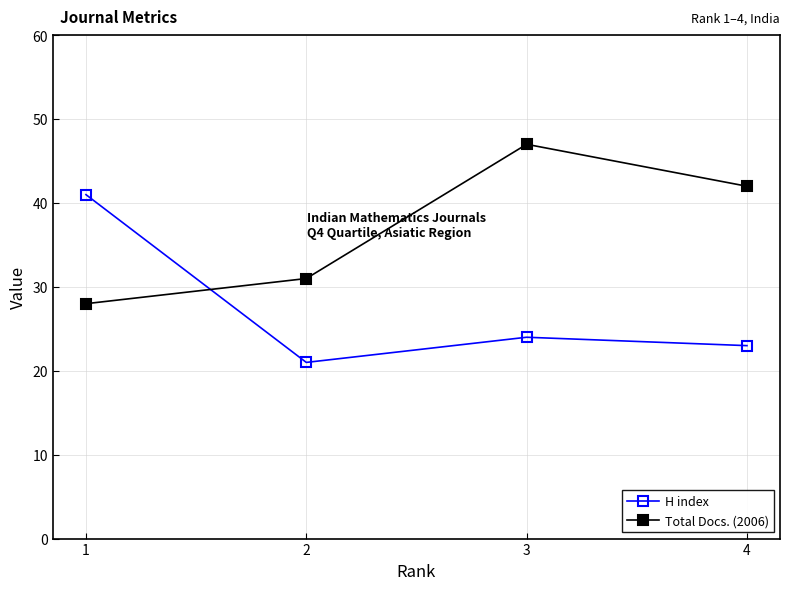

What is the lowest value of the Total Docs. (2006) series?

28